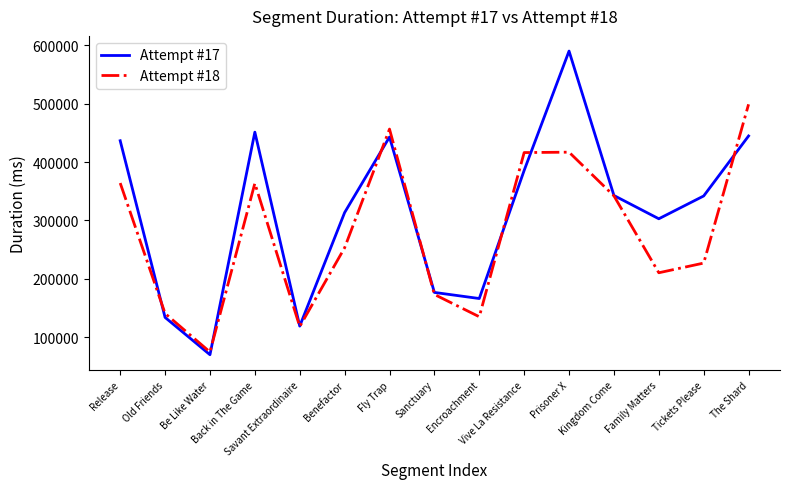

Which category has the highest value across all series?

Prisoner X